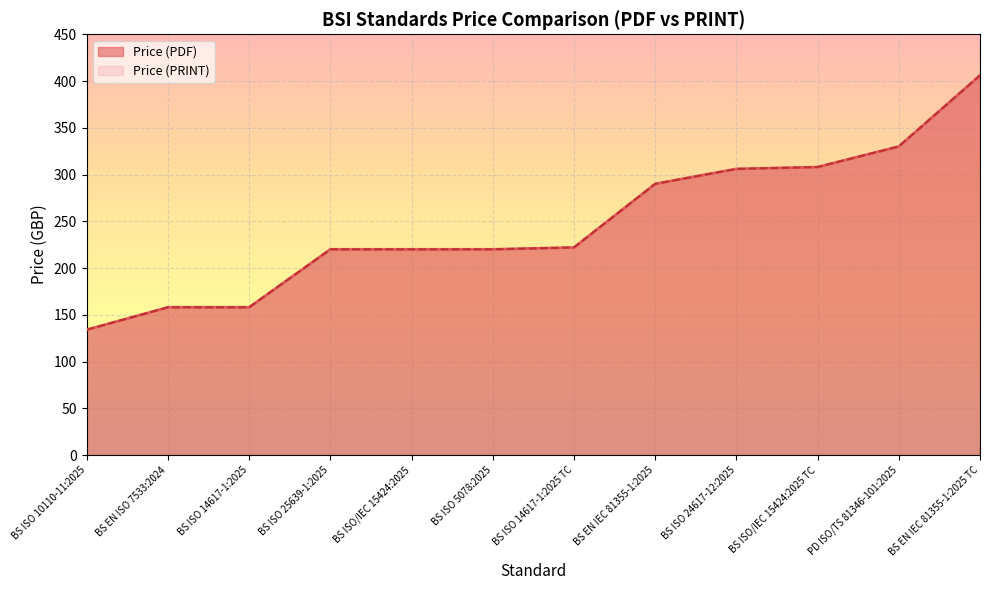

Which category has the highest value in the Price (PRINT) series?

BS EN IEC 81355-1:2025 TC